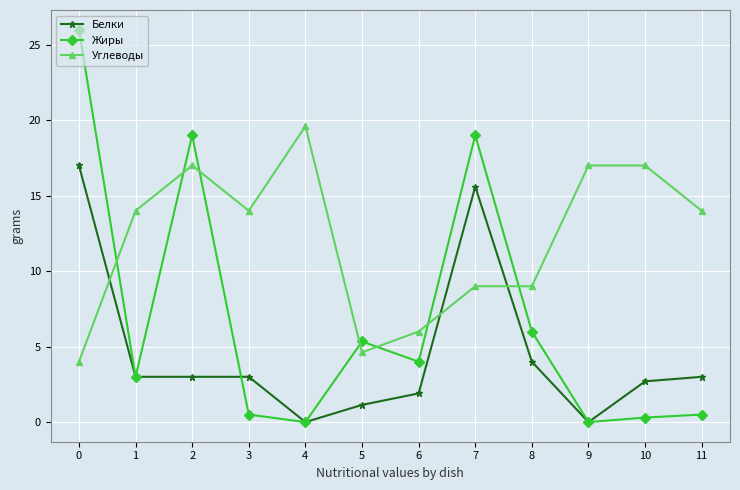

How many data points does each series have?

12